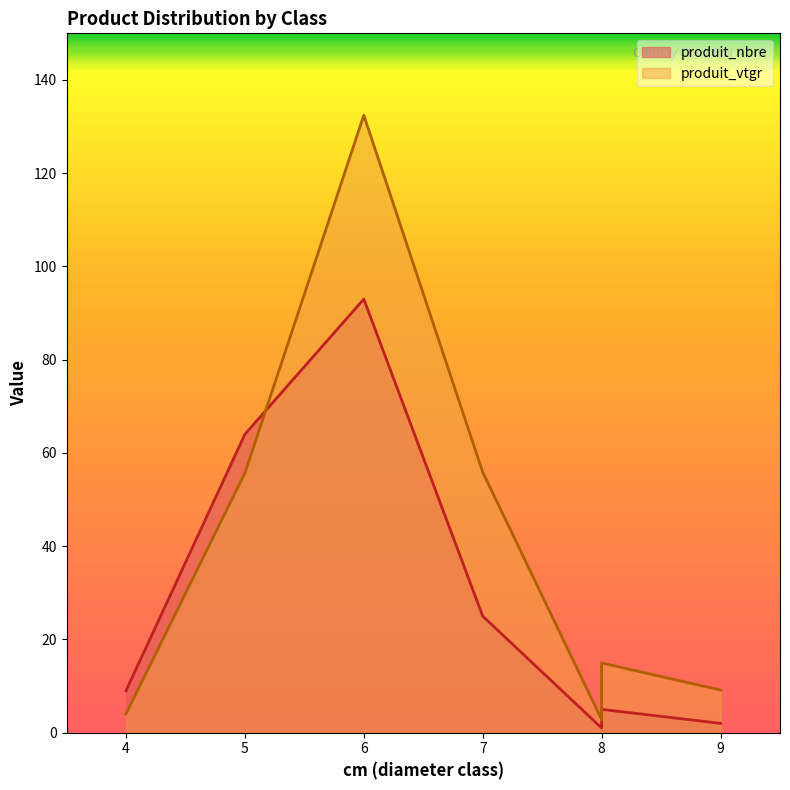

True or false: produit_vtgr has a value of 9.1 at 9.

True